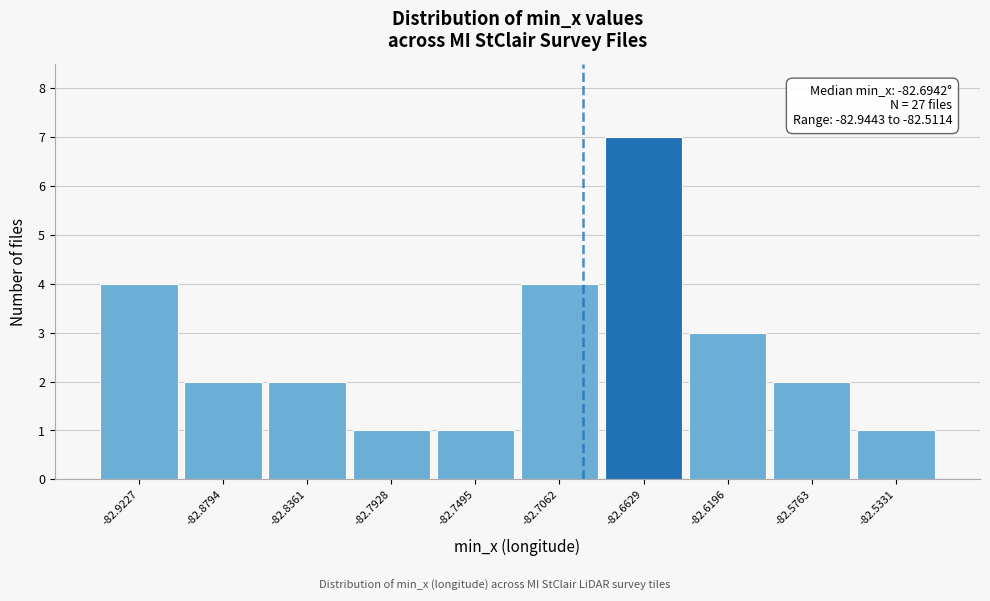

Over which range of the x-axis is the bar tallest?

-82.685 to -82.640